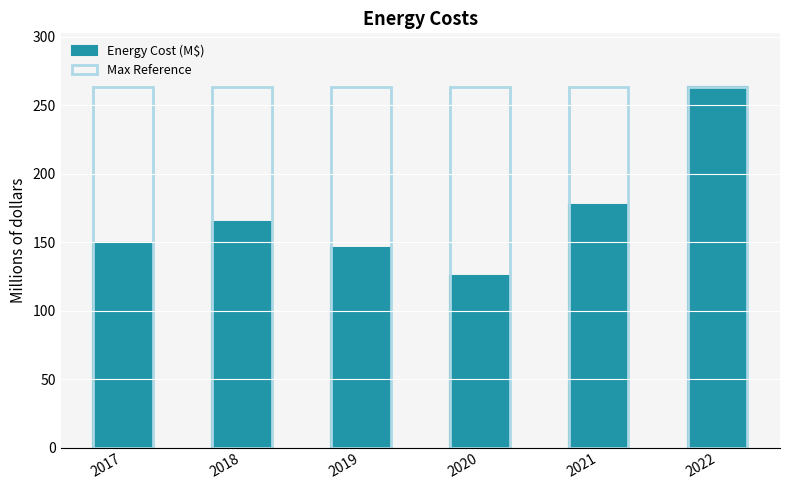

Does the chart contain any negative values?

No